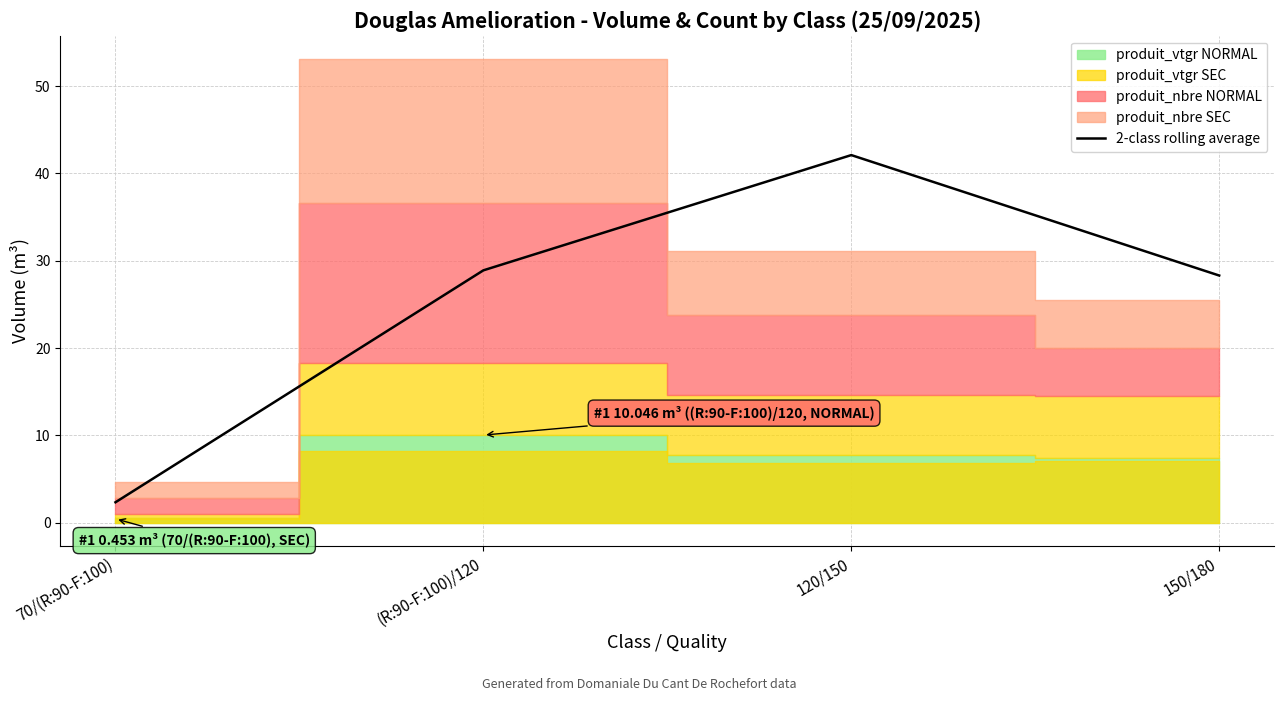

How many points are higher than both their immediate neighbors (excluding endpoints)?

1